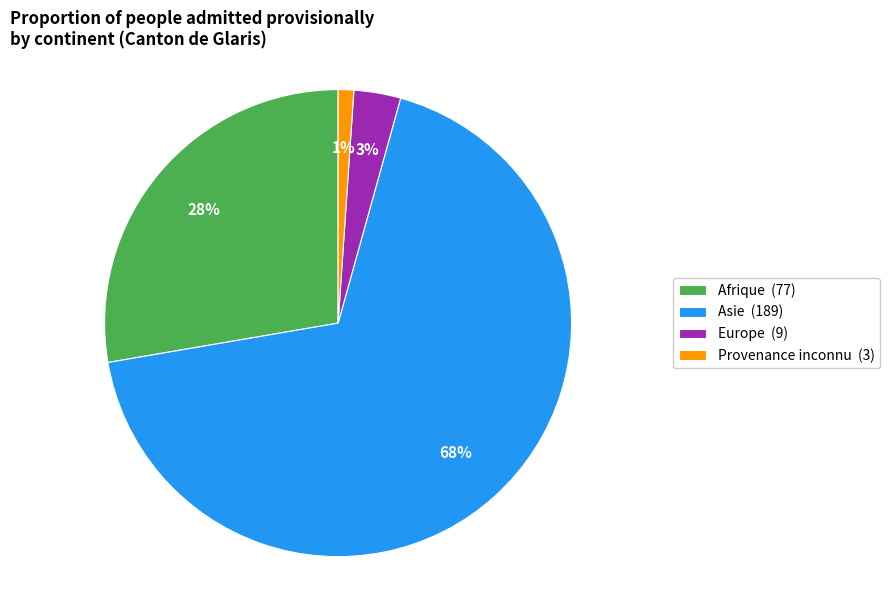

True or false: Provenance inconnu accounts for 11% of the total.

False